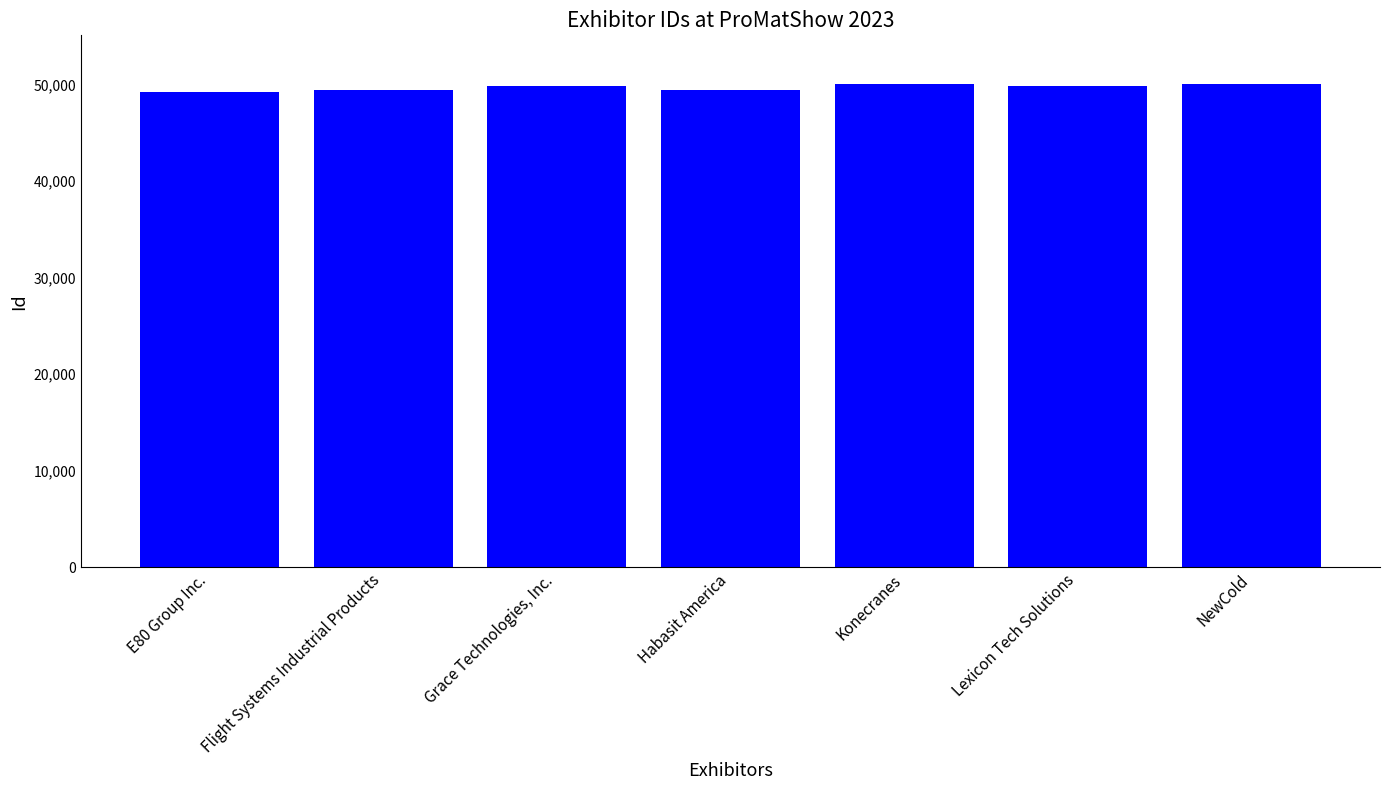

What is the minimum value shown in the chart?

49217